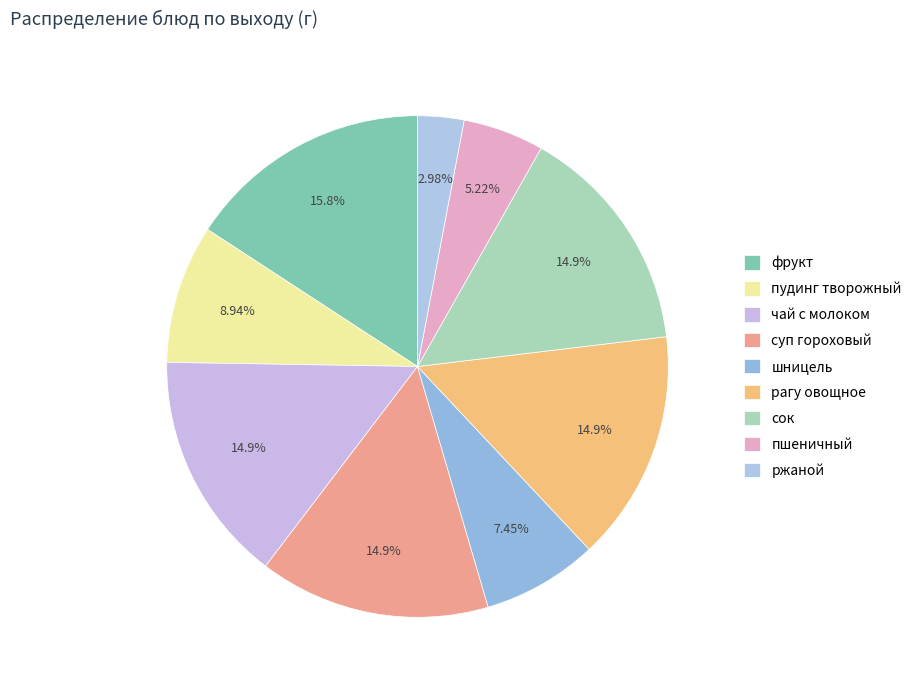

How many segments does this pie chart have?

9